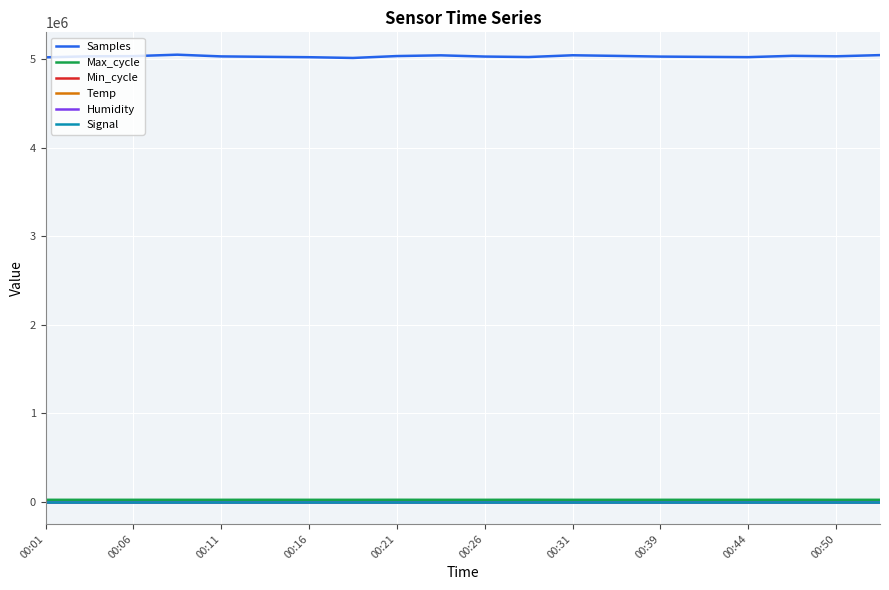

Which series has the largest total across all categories?

Samples